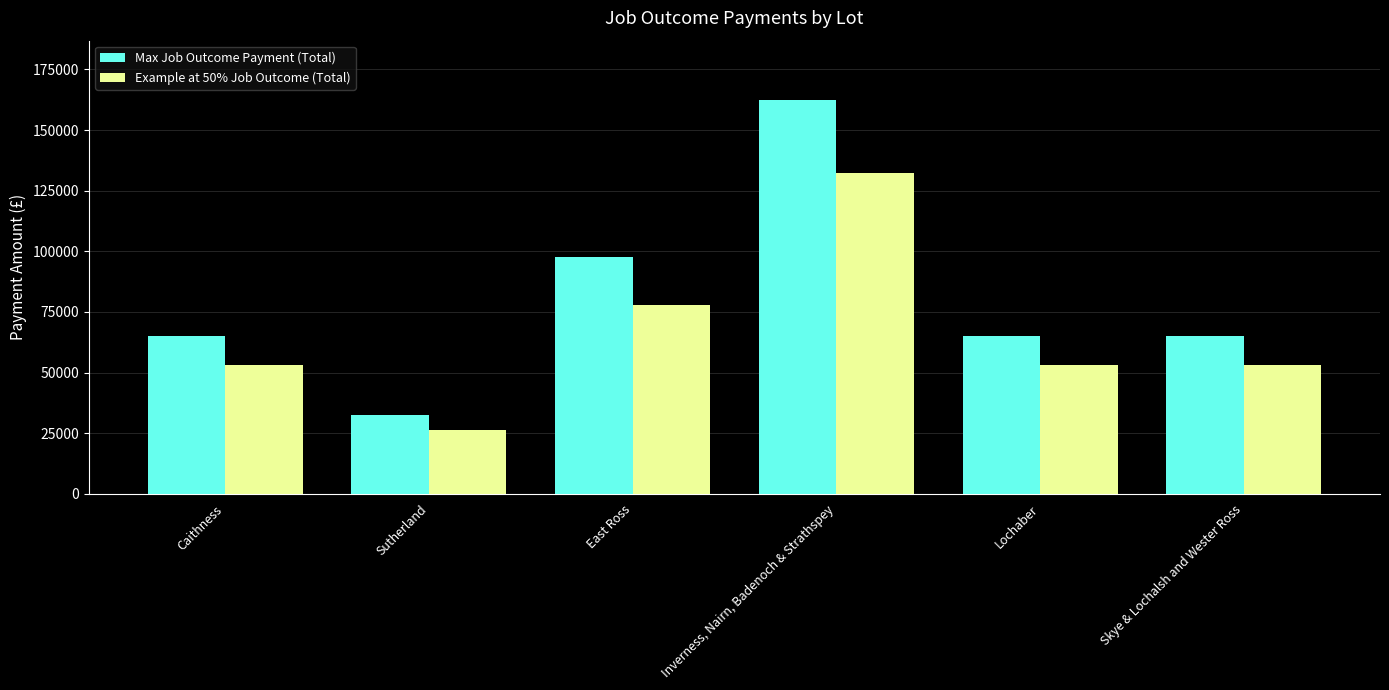

How many bars are there in each group?

2